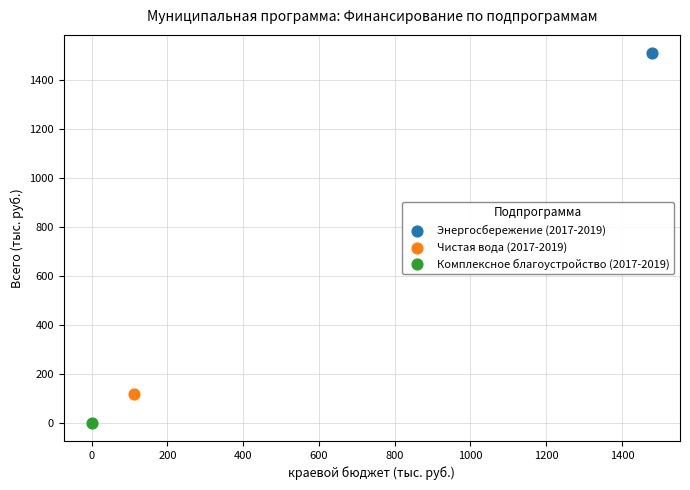

Which series reaches the maximum Y coordinate?

Энергосбережение (2017-2019)